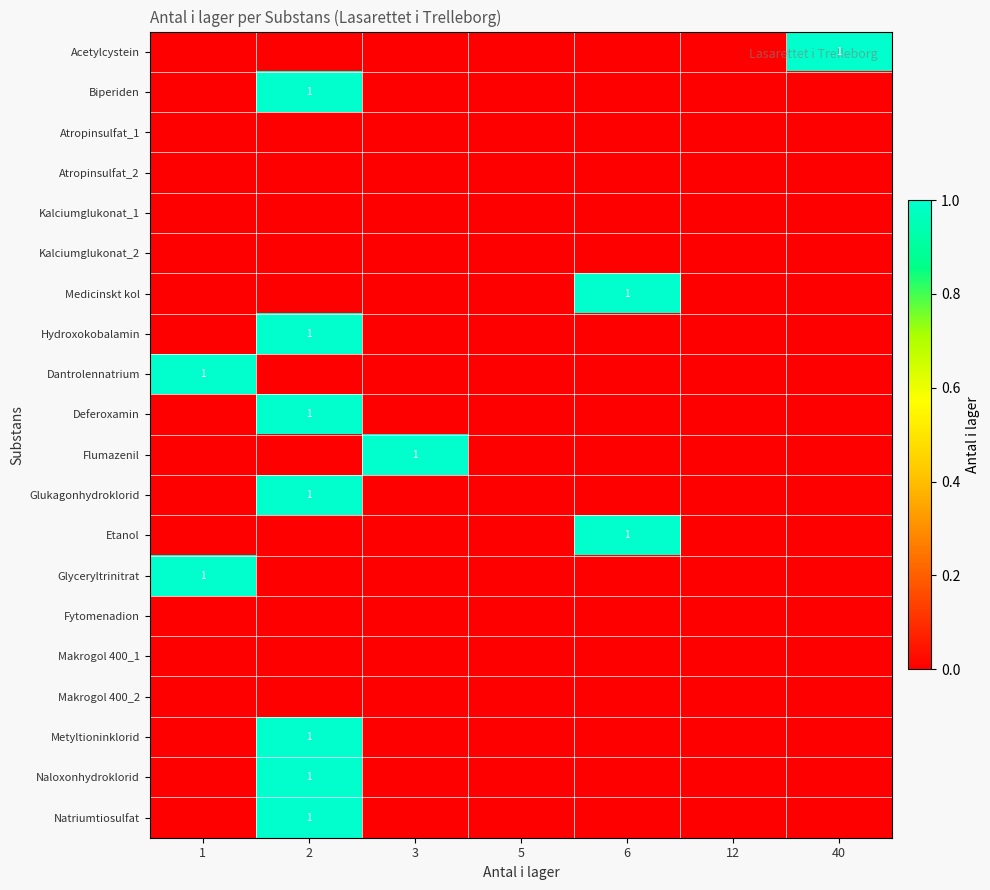

How many data points in Deferoxamin are above 0?

1